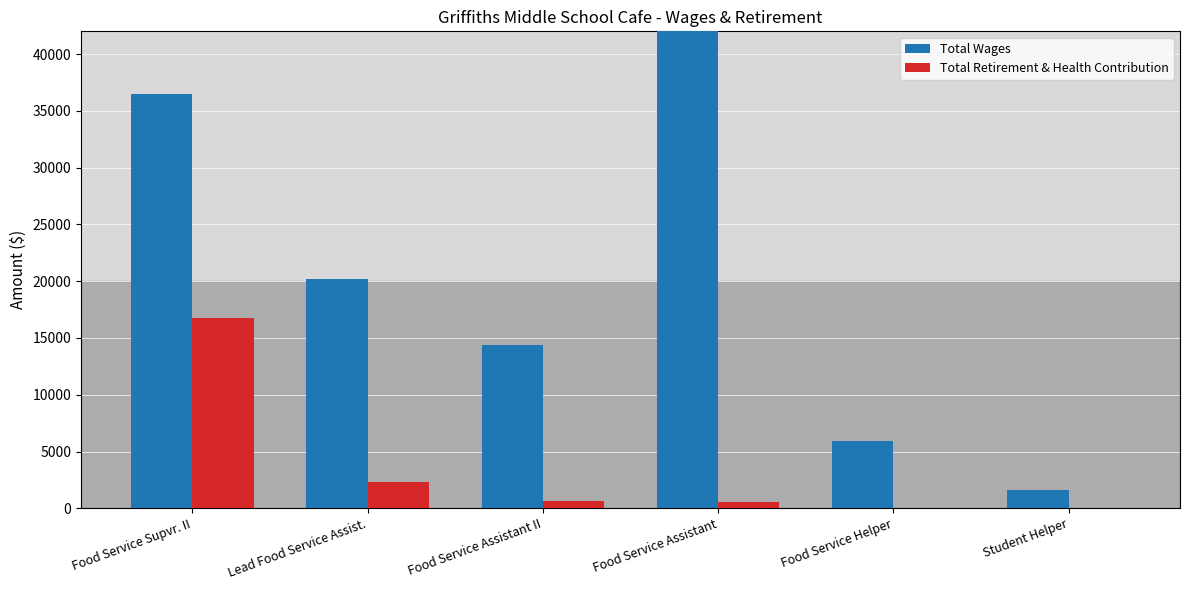

At Food Service Helper, list the series in order from smallest to largest.

Total Retirement & Health Contribution, Total Wages